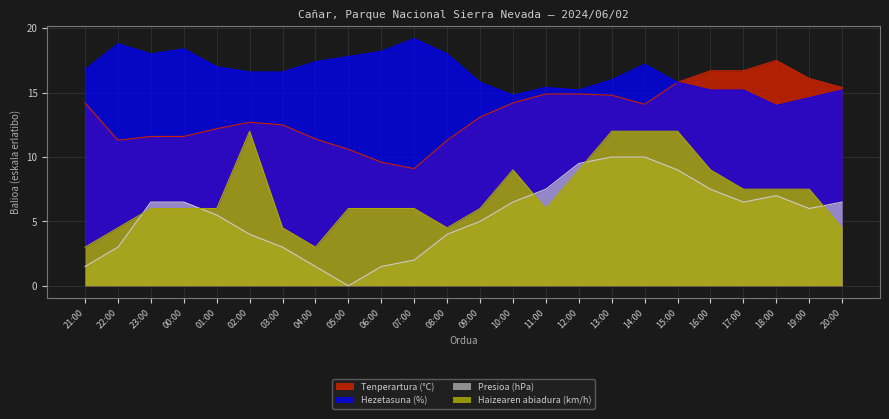

Rank the series by their maximum value, from highest to lowest.

Hezetasuna (%), Tenperartura (°C), Haizearen abiadura (km/h), Presioa (hPa)